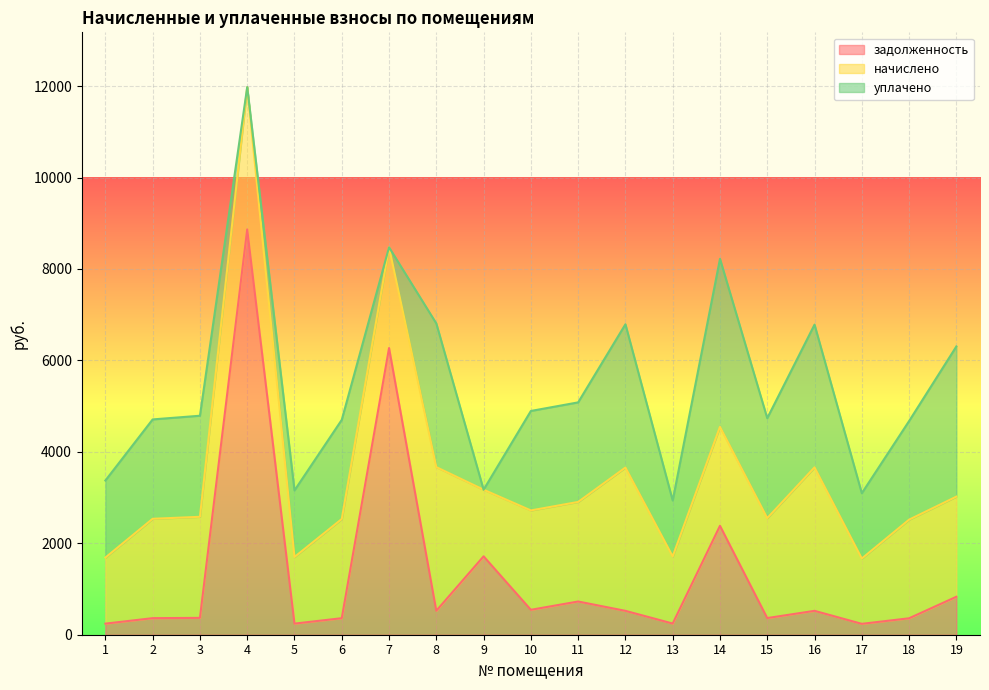

What is the total value across all series at 4?

11978.2